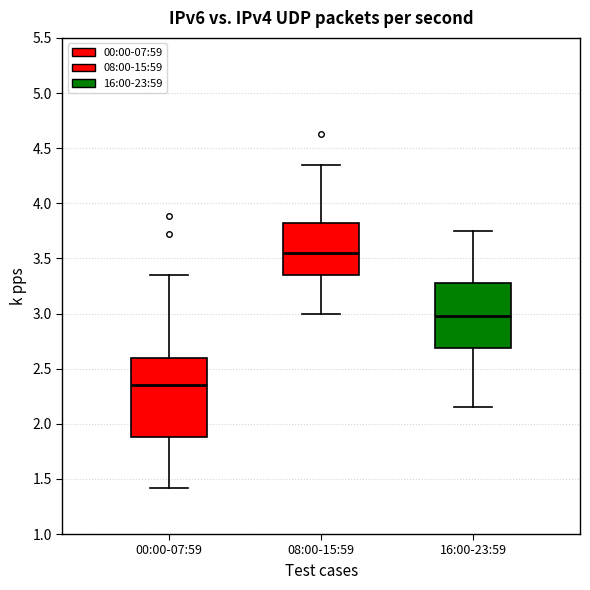

Where is the lower edge of the box for 16:00-23:59 on the y-axis? The values are not printed on the chart, so give them approximately, as read against the axis.

2.70